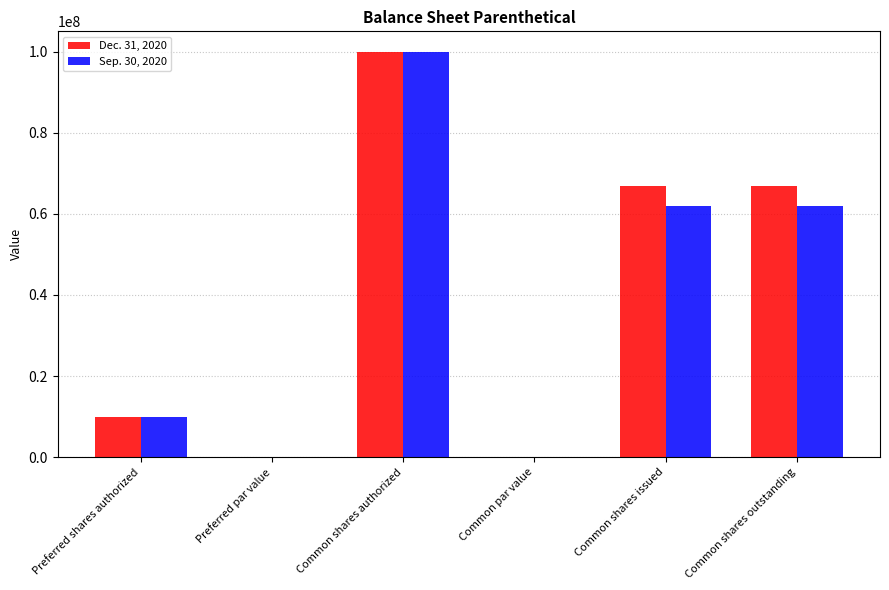

At which category is the sum across all series the highest?

Common shares authorized